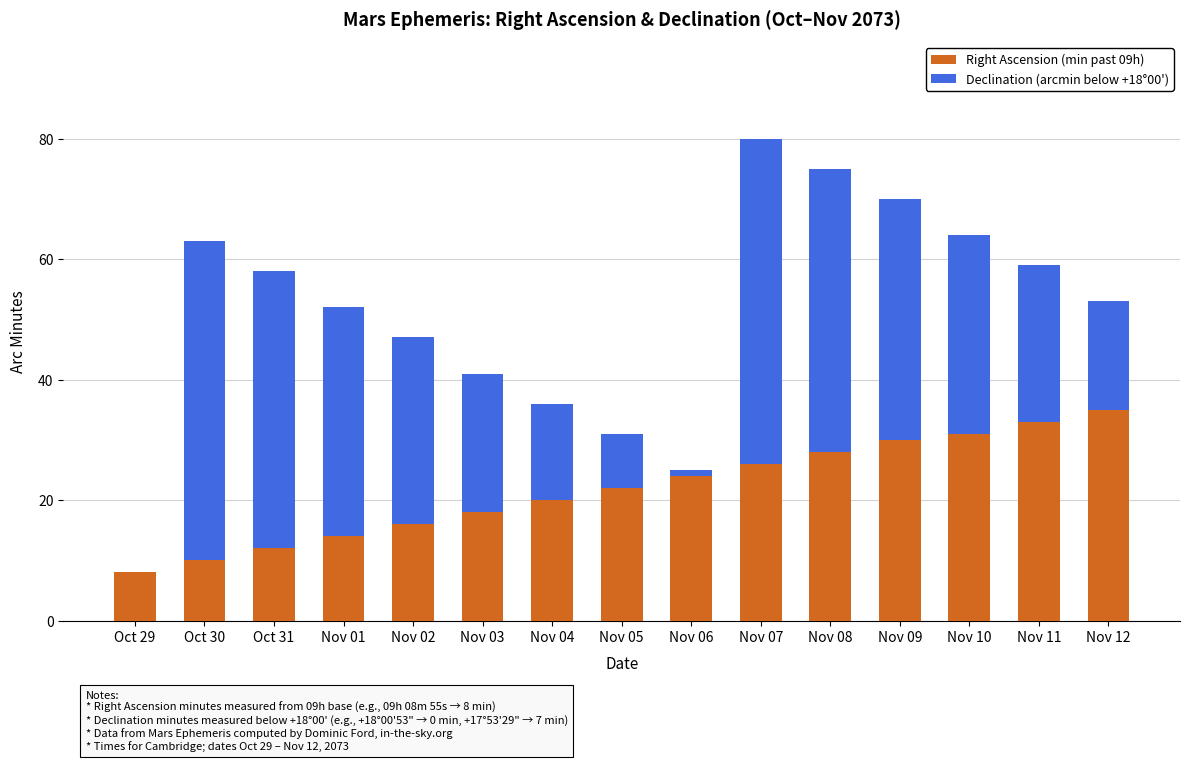

At which category is the sum across all series the highest?

Nov 07